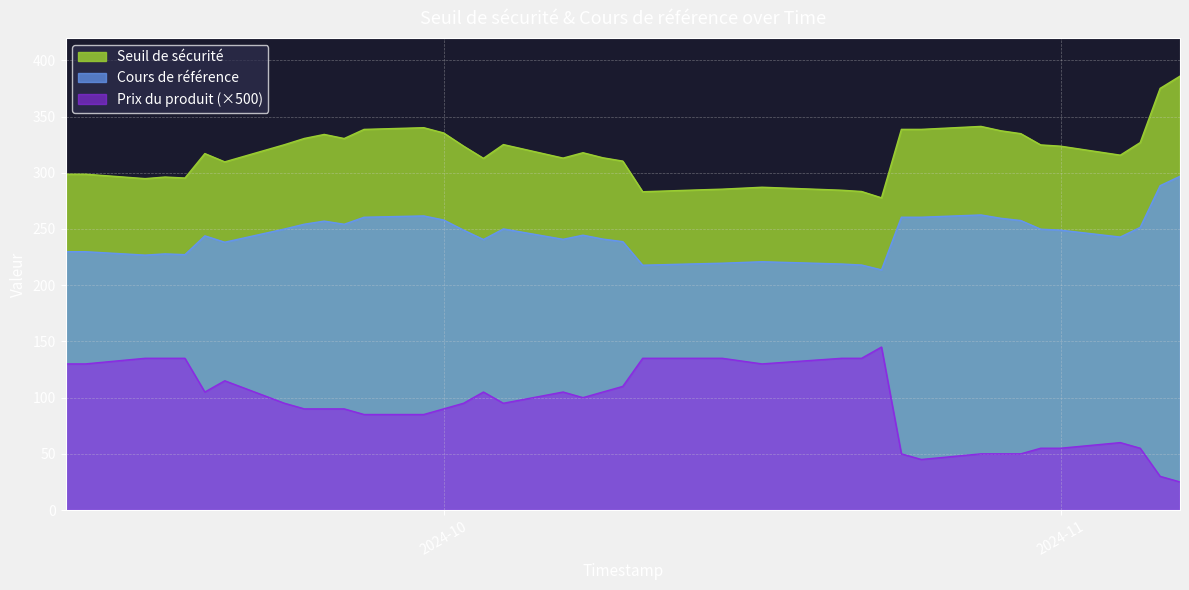

The value of Cours de référence at 2024-10-15 is 299.7. True or false?

False